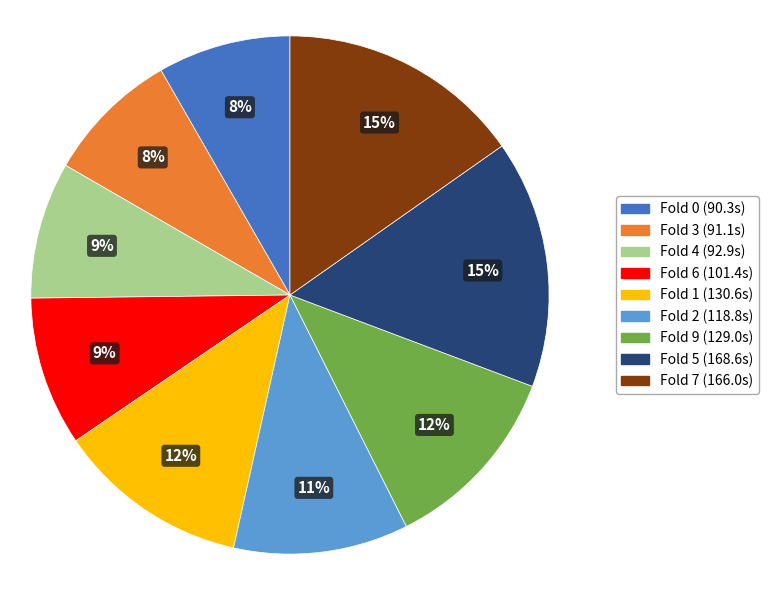

Does any single category account for the majority?

No